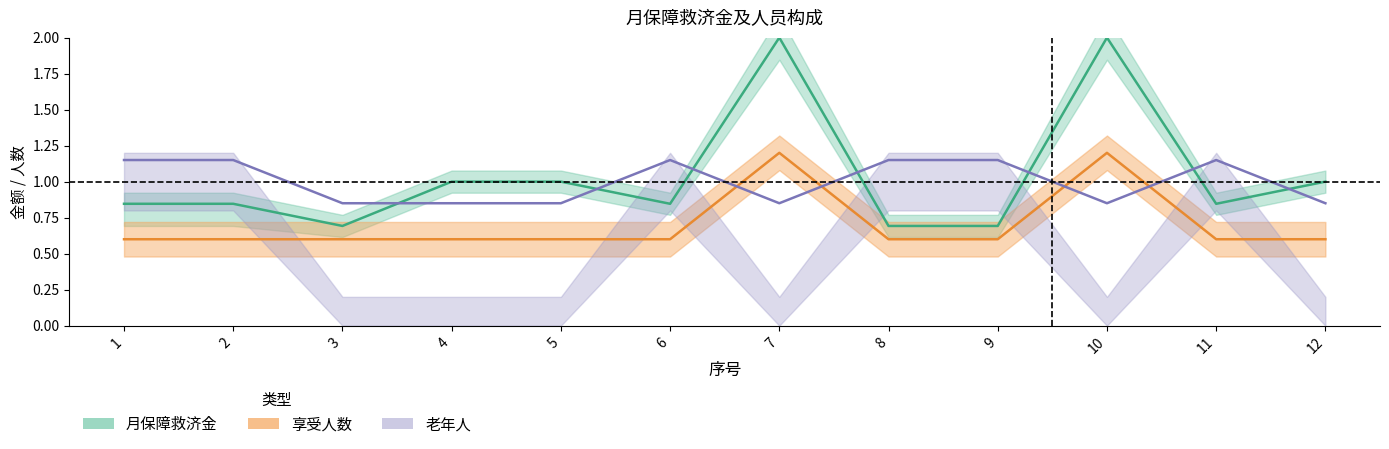

Read the 老年人 value at 8.

1.1